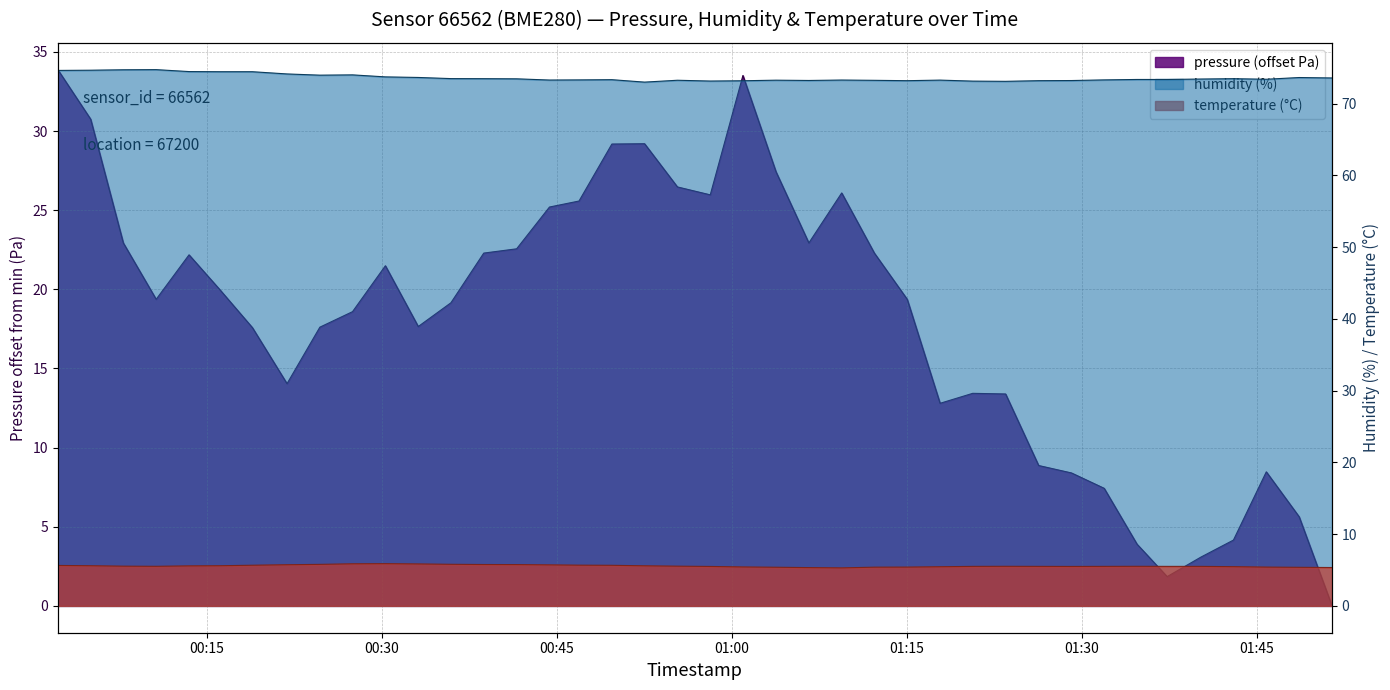

True or false: humidity has more than 1 points higher than both neighbors.

True